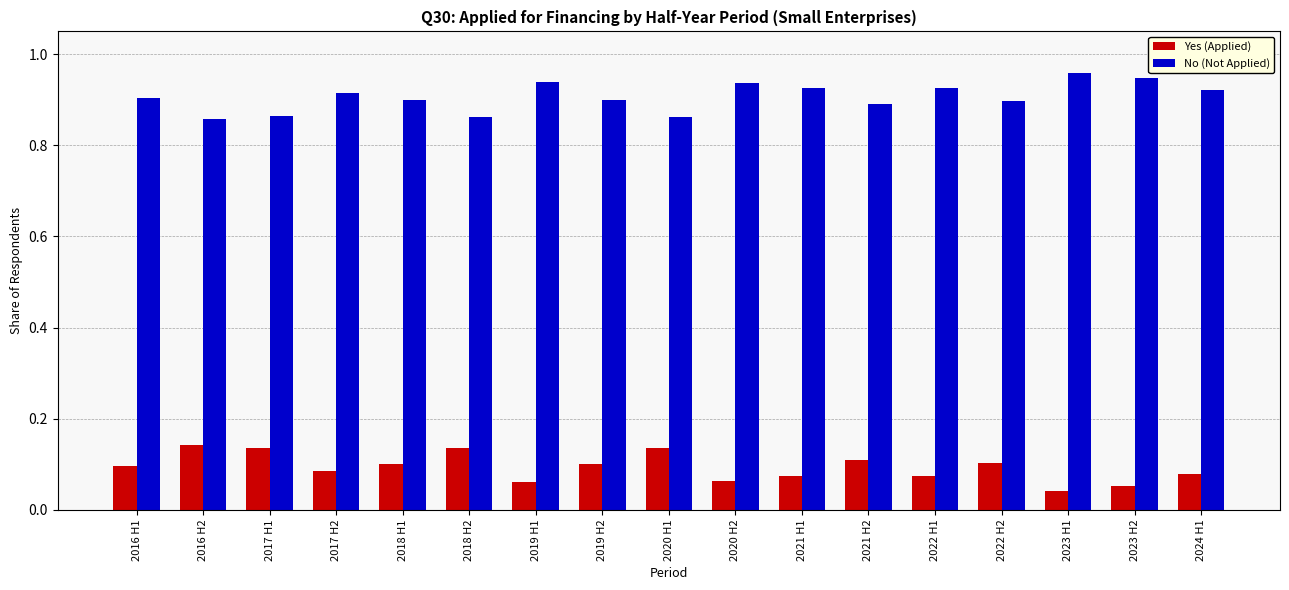

Is the value of Yes (Applied) at 2017 H1 greater than the value of No (Not Applied) at 2022 H1?

No